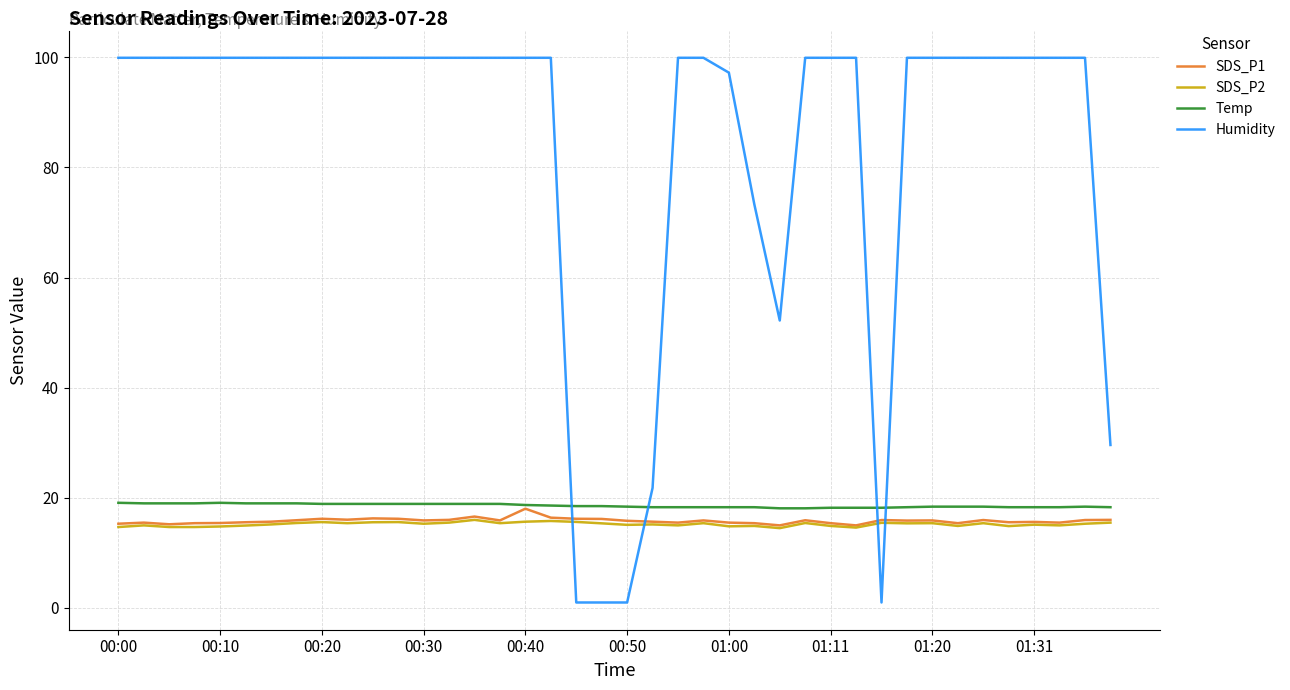

Which series has the largest total across all categories?

Humidity